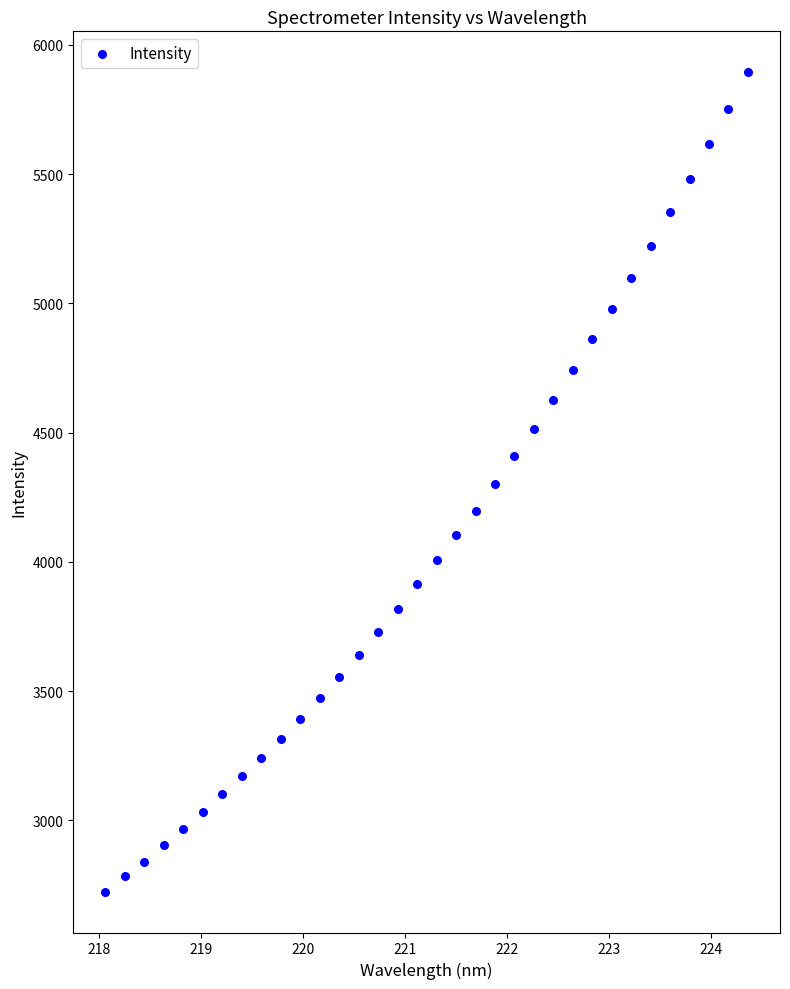

What is the range of Y values (max minus min)?

3169.4